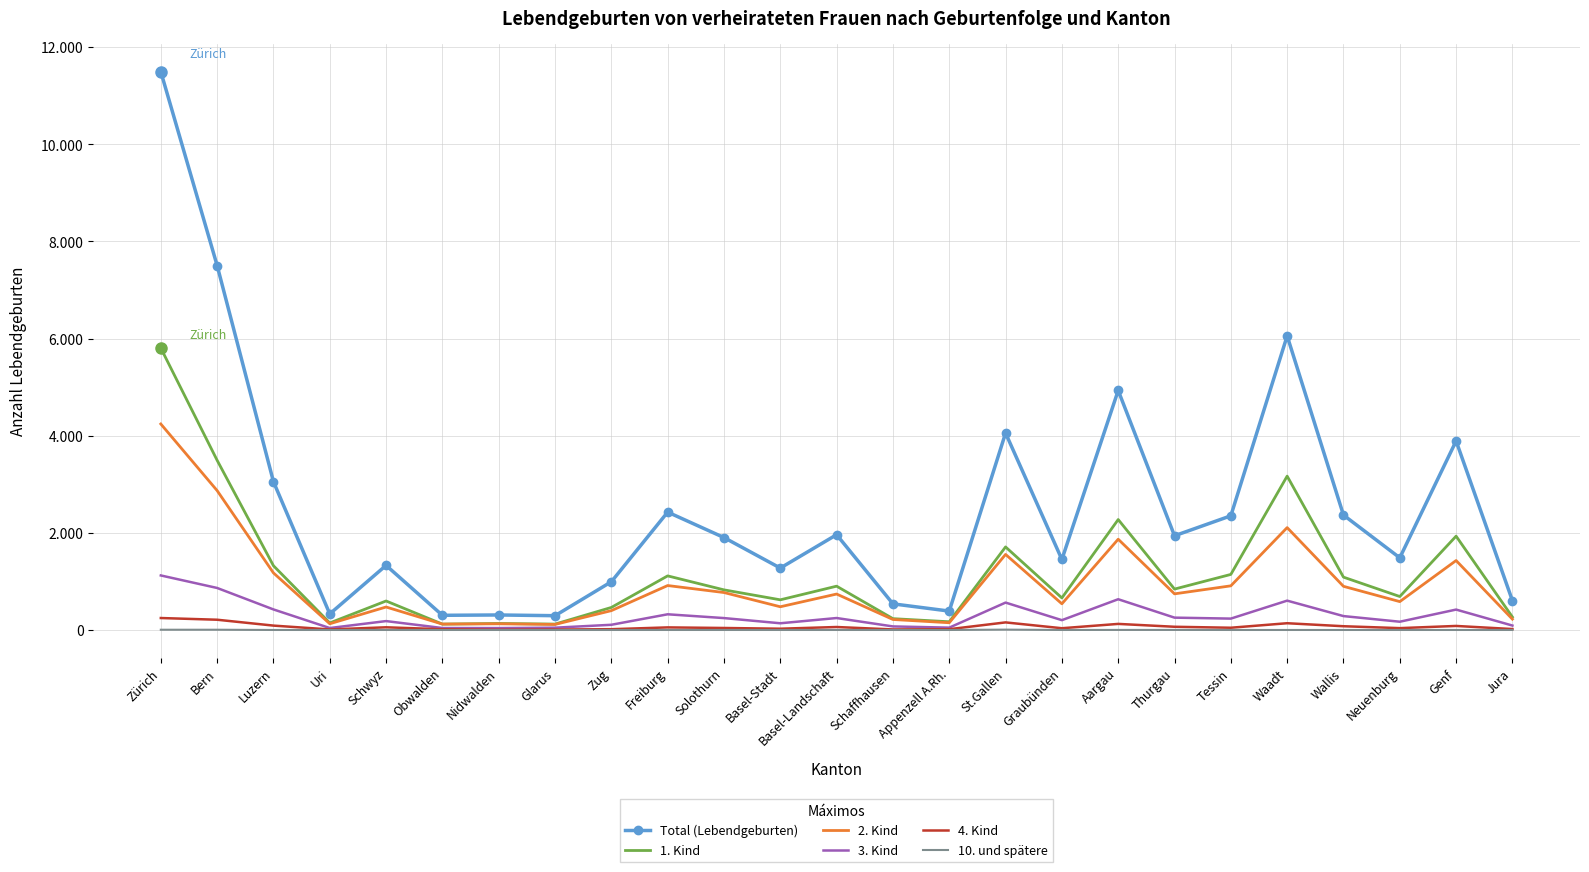

What is the value of the 1. Kind point at the 7th from the left?

134